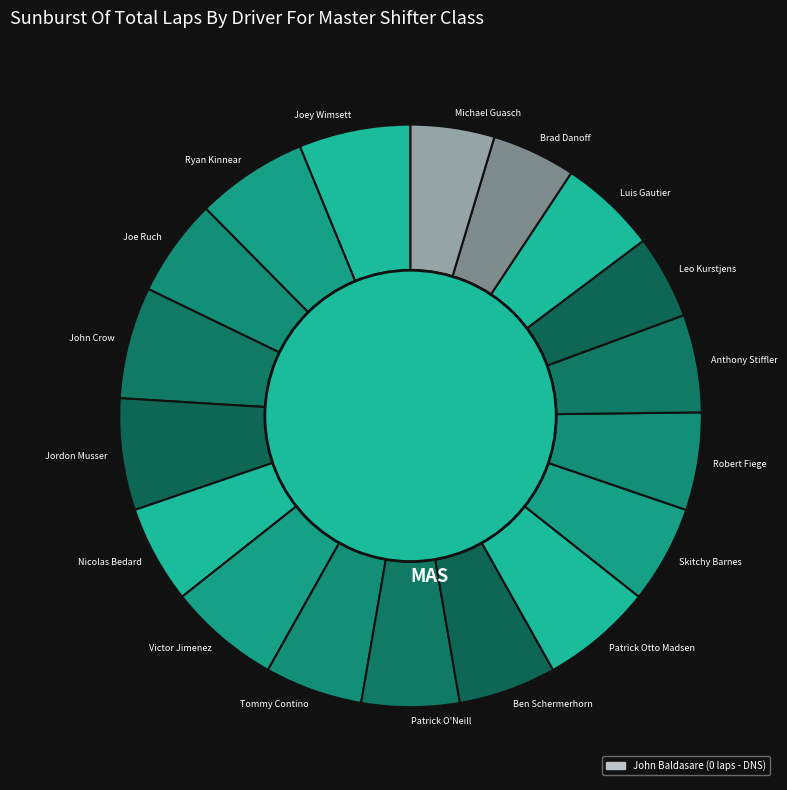

Rank the categories by value from highest to lowest.

Joey Wimsett, Ryan Kinnear, John Crow, Jordon Musser, Victor Jimenez, Patrick Otto Madsen, Joe Ruch, Nicolas Bedard, Tommy Contino, Patrick O'Neill, Ben Schermerhorn, Skitchy Barnes, Robert Fiege, Anthony Stiffler, Luis Gautier, Leo Kurstjens, Brad Danoff, Michael Guasch, John Baldasare